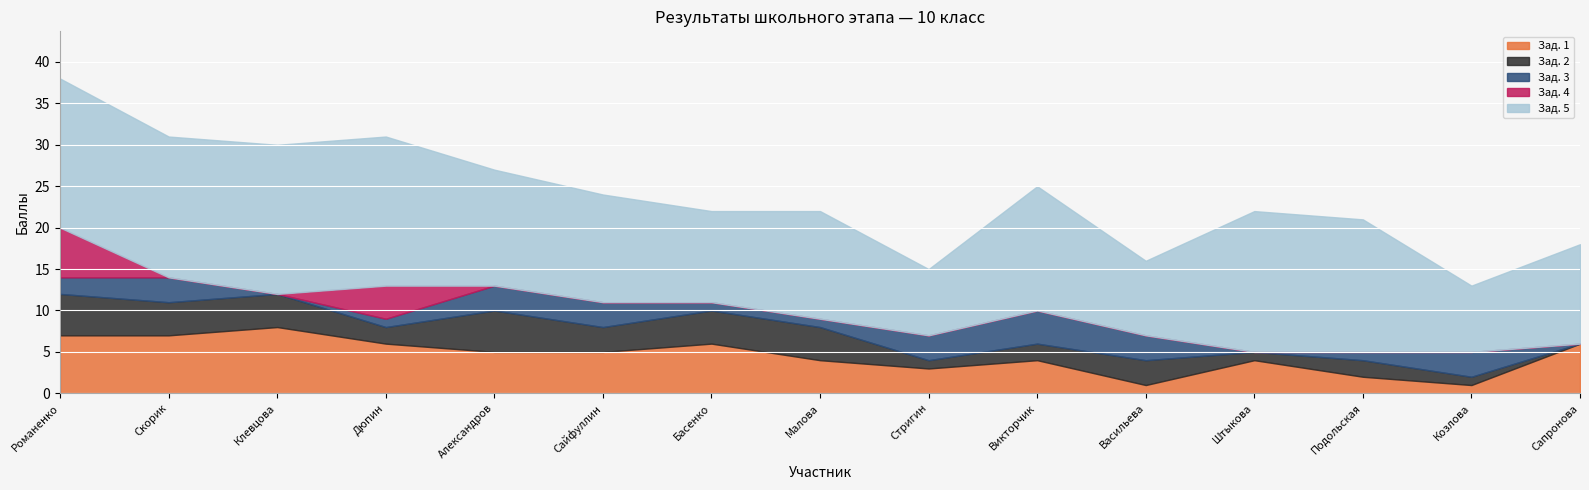

The value of Зад. 3 at Романенко is 1. True or false?

False